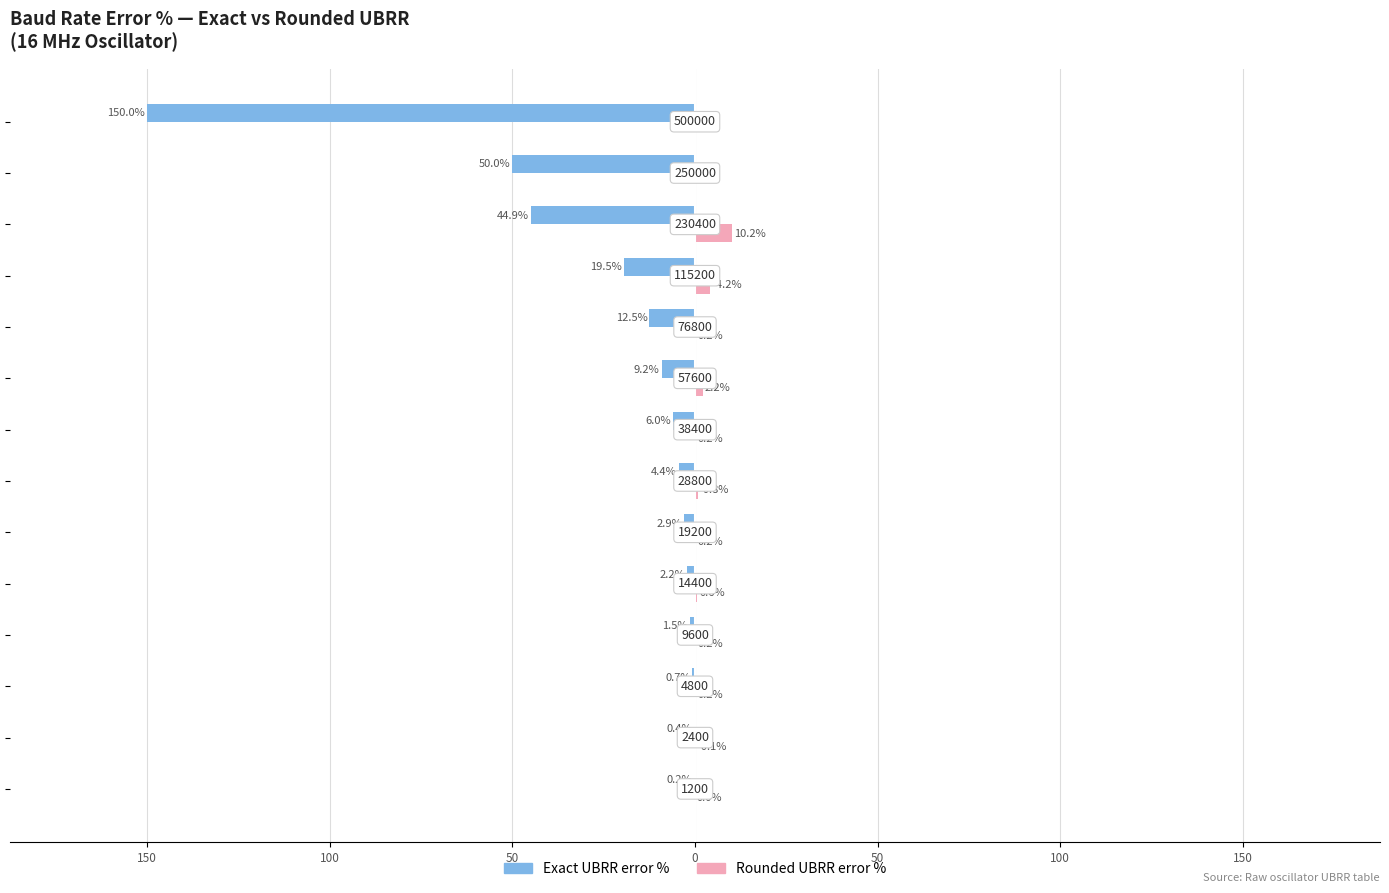

What is the minimum value shown in the chart?

-150.0